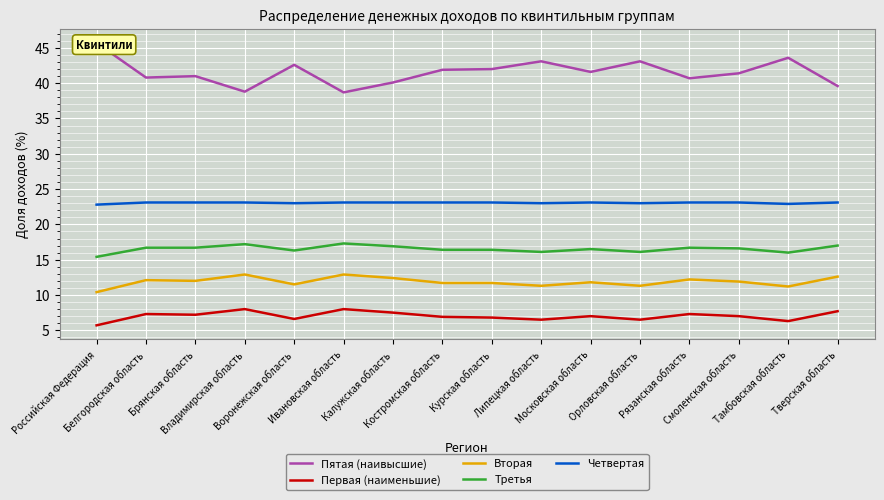

Which has a higher value, Смоленская область or Рязанская область?

Смоленская область